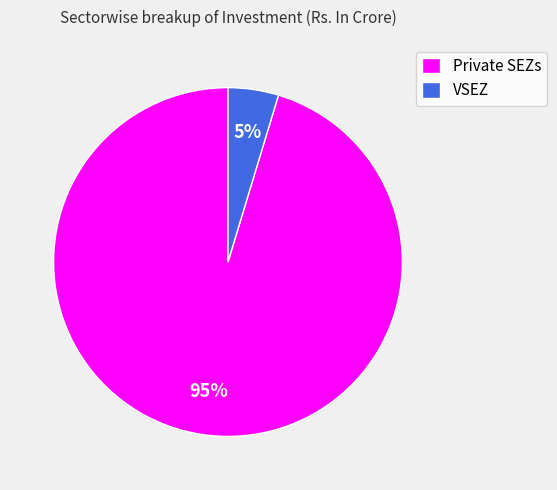

What is the largest slice in the pie chart?

Private SEZs